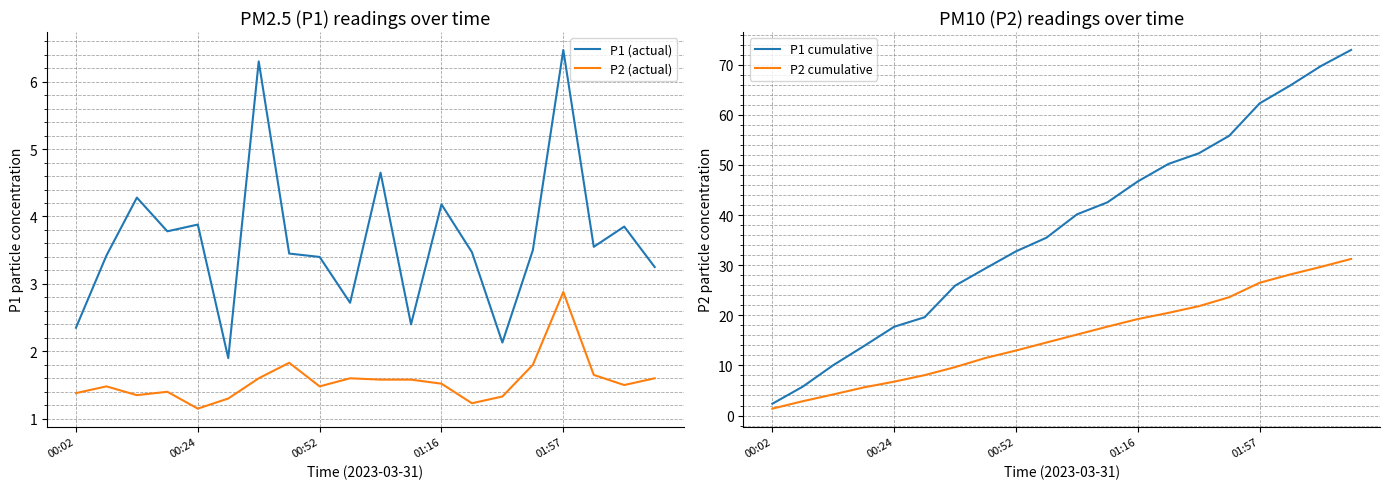

Which series changed the most between 9 and 15?

P1 cumulative